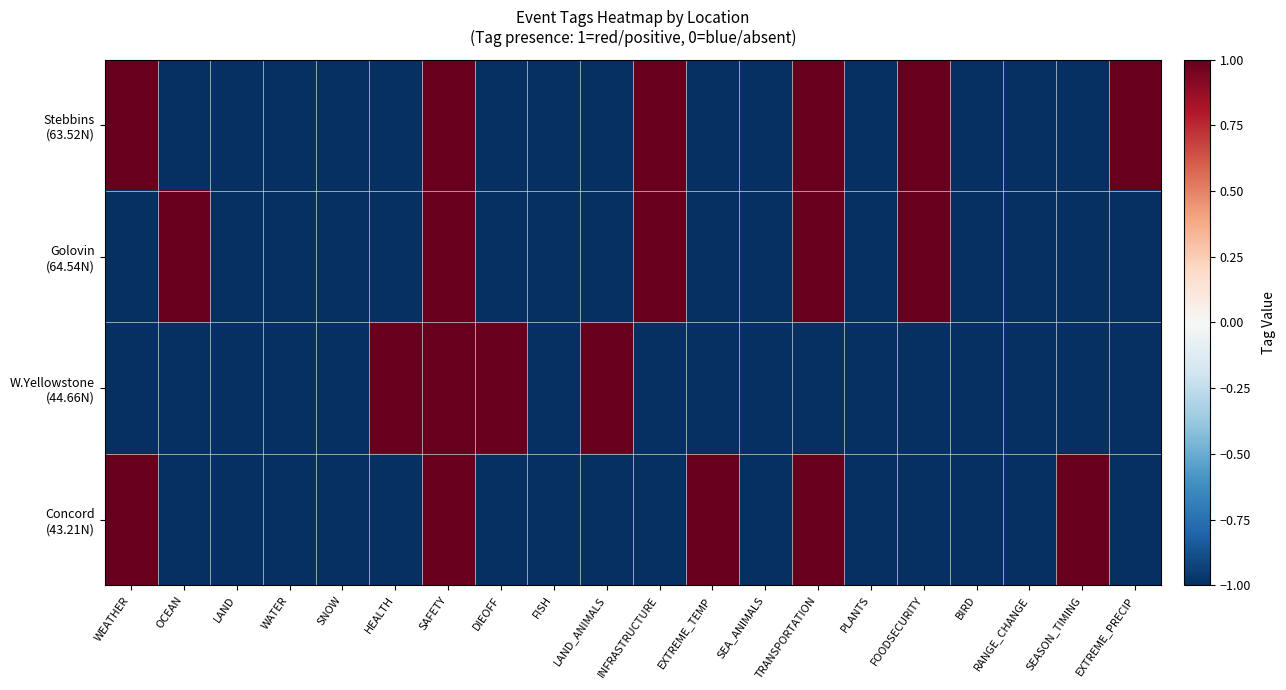

Rank the series at LAND from highest to lowest value.

Stebbins (63.52N), Golovin (64.54N), W.Yellowstone (44.66N), Concord (43.21N)